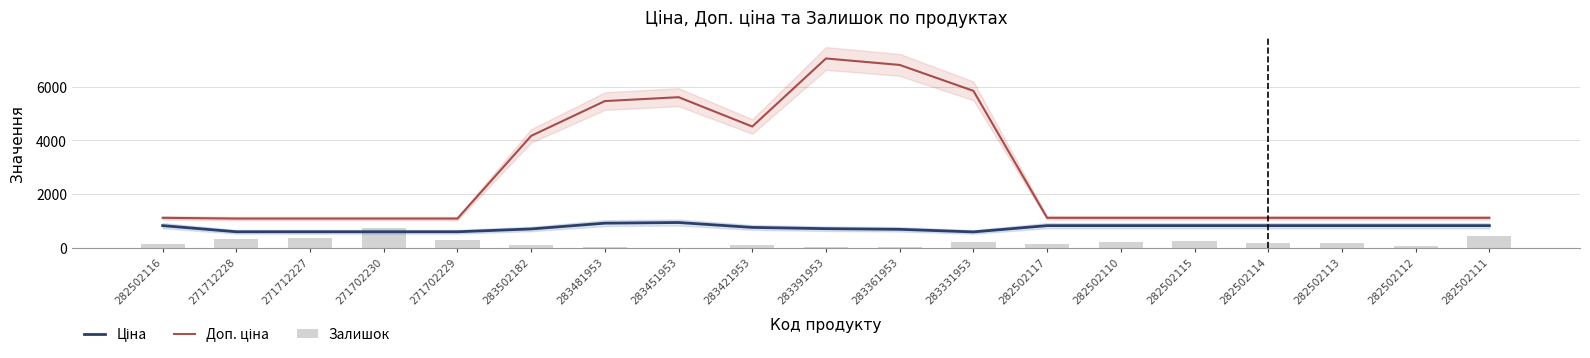

Where is Доп. ціна nearest to the value 4066?

283502182